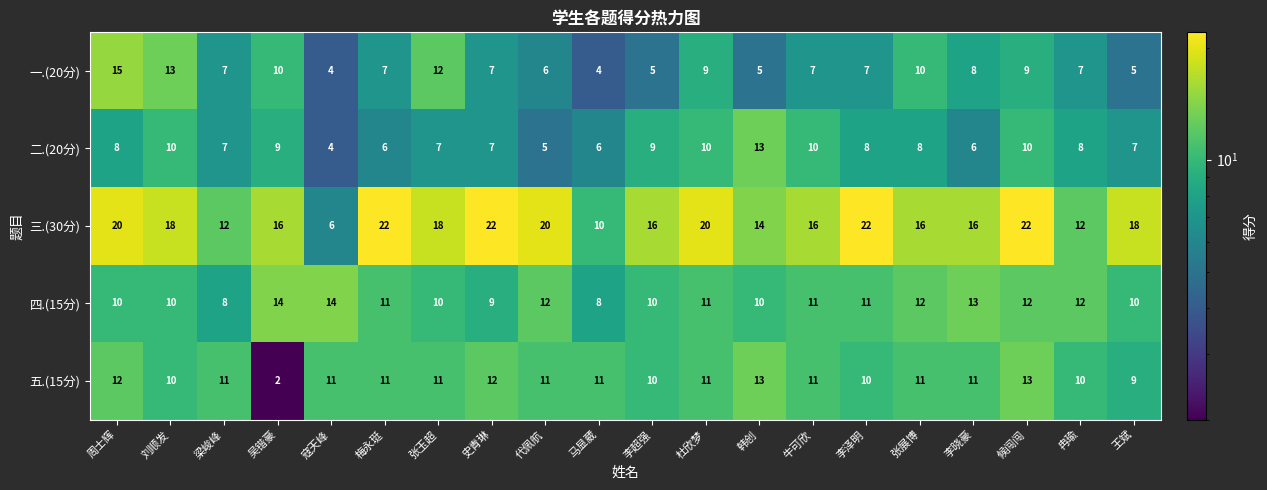

The value of 四.(15分) at 梁峻峰 is 8. True or false?

True